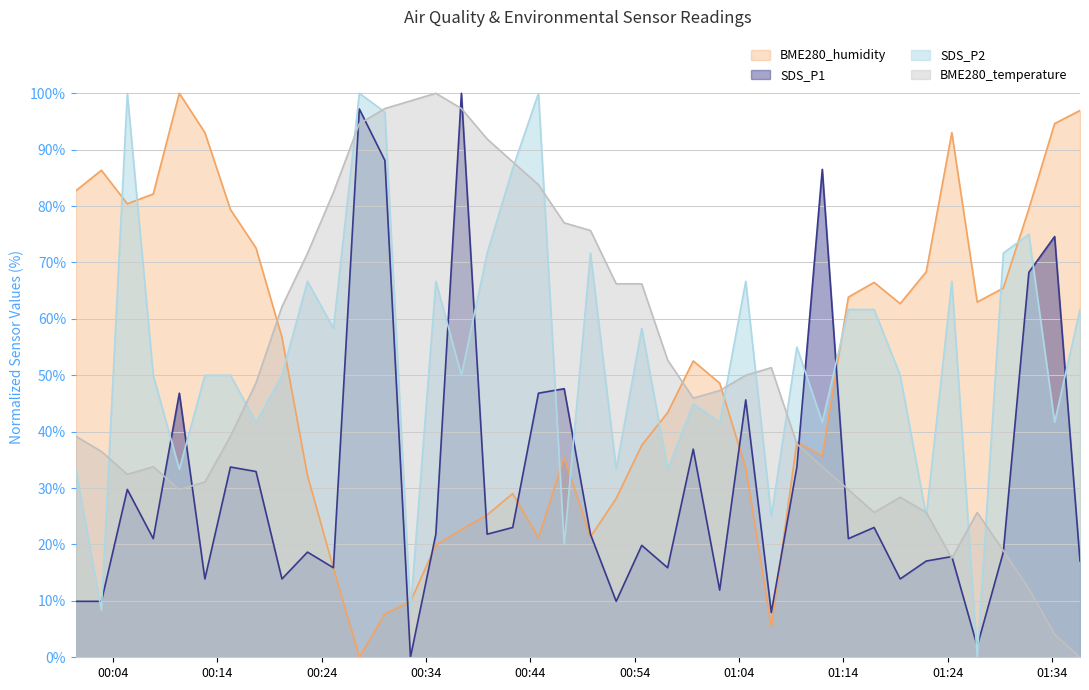

In BME280_temperature, how many points are lower than both neighbors (excluding endpoints)?

5